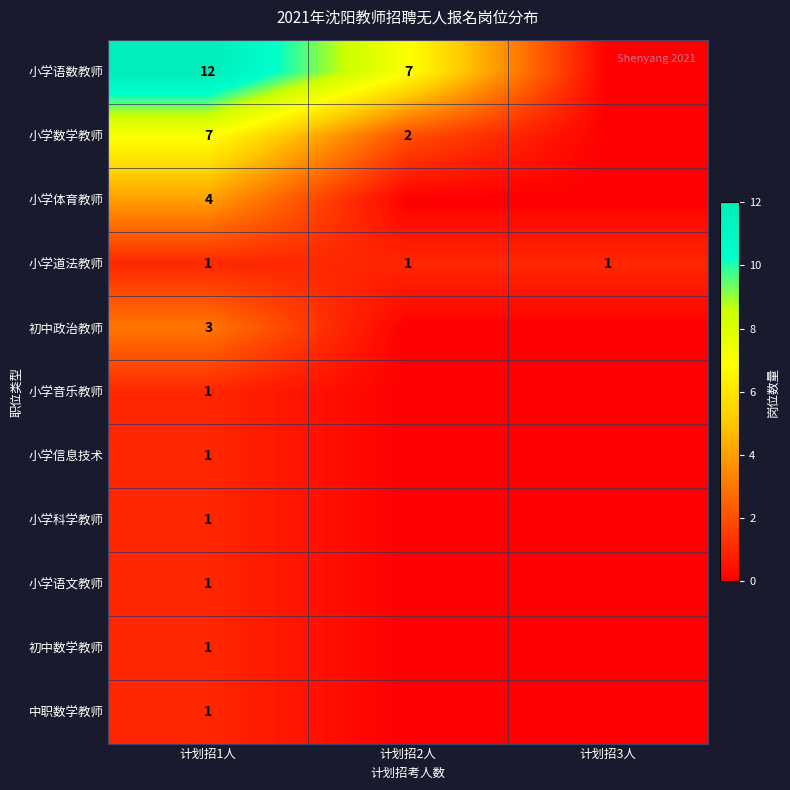

The 小学数学教师 series shows 7 at 计划招1人. True or false?

True